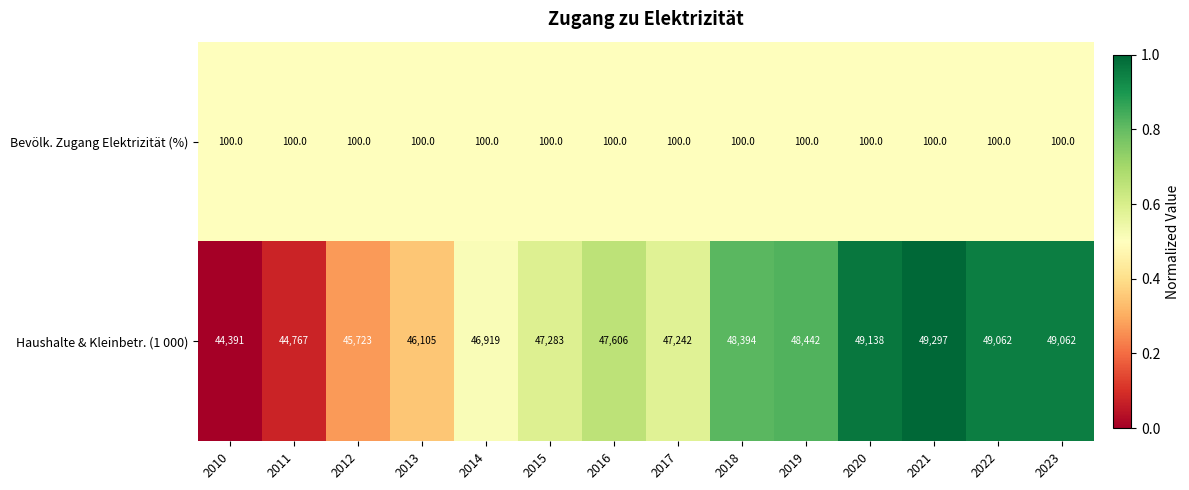

What is the lowest value of the Haushalte & Kleinbetr. (1 000) series?

44391